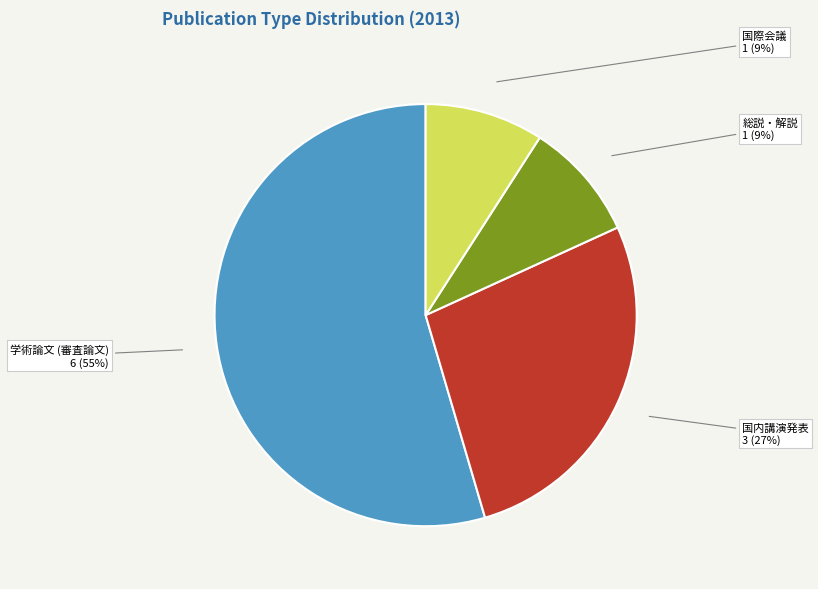

Is 総説・解説 the majority of the pie?

No